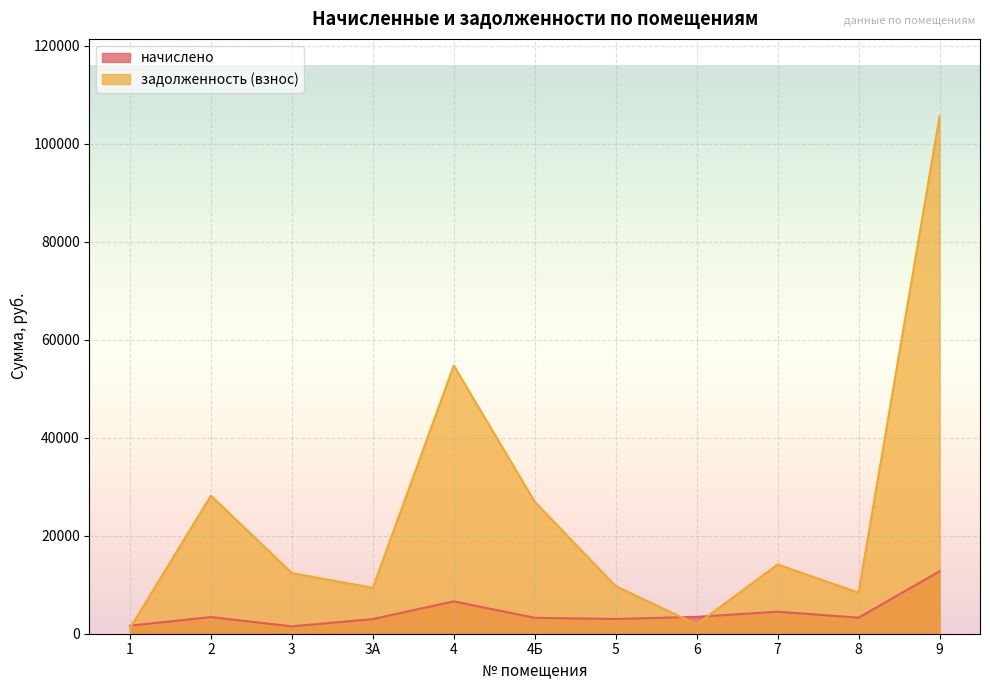

What is the total value across all series at 2?

31571.0